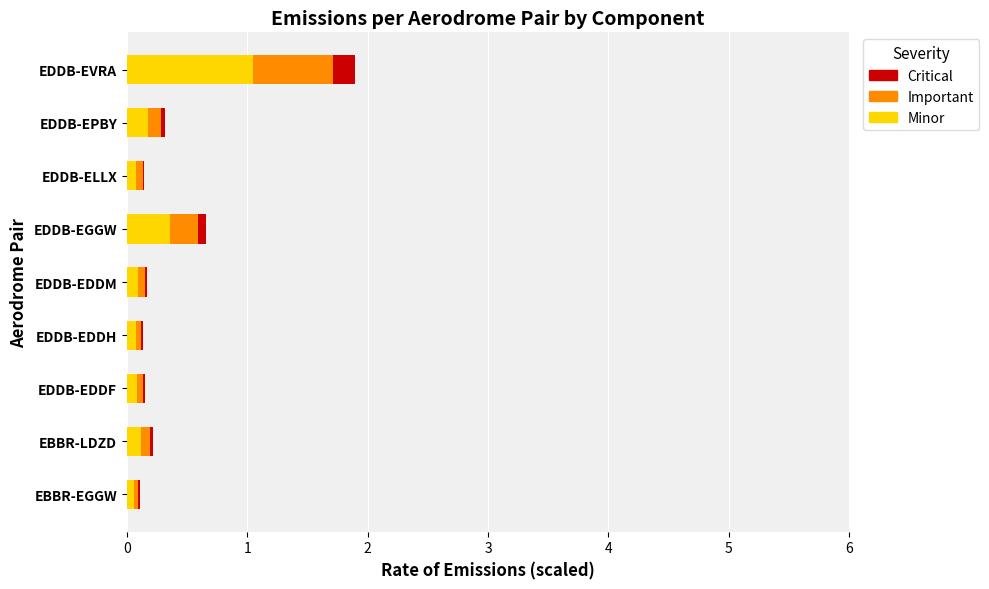

At which category is the sum across all series the highest?

EDDB-EVRA